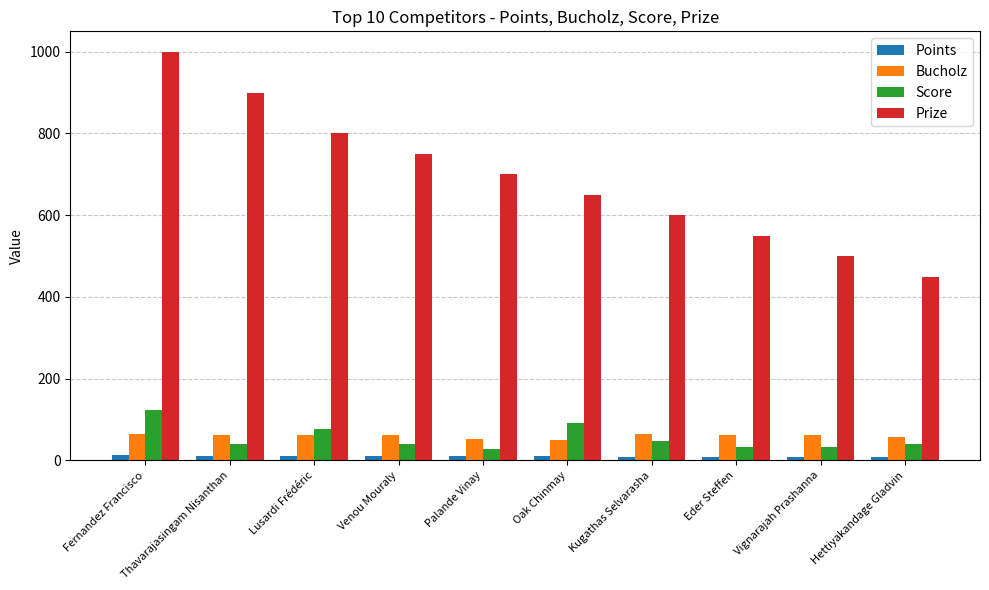

What is the greatest value displayed?

1000